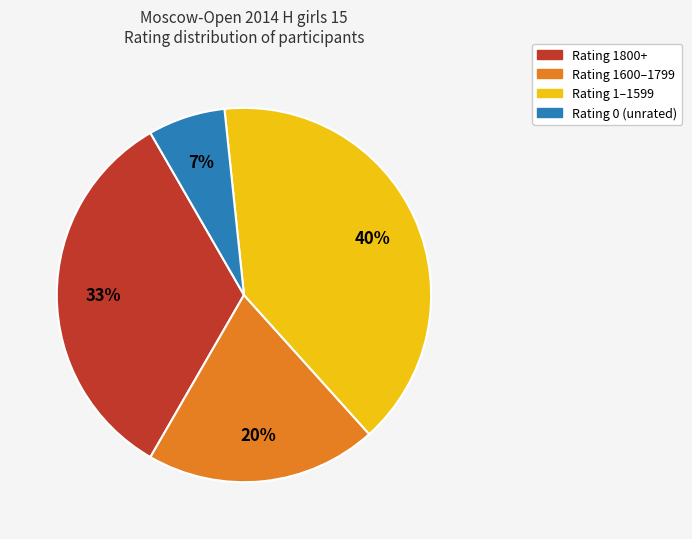

To the nearest percent, what is the average slice percentage?

25%